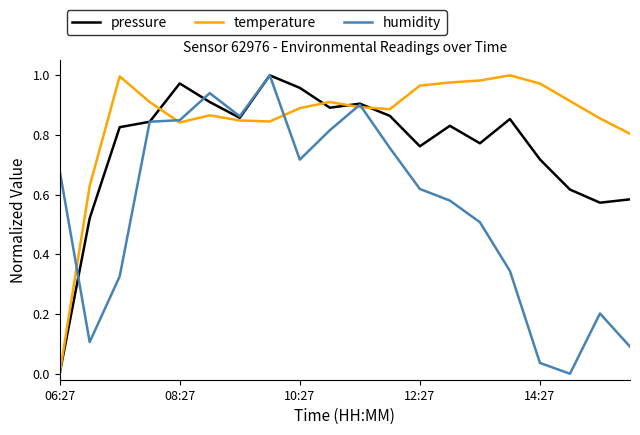

Rank the series by their average value, from lowest to highest.

humidity, pressure, temperature